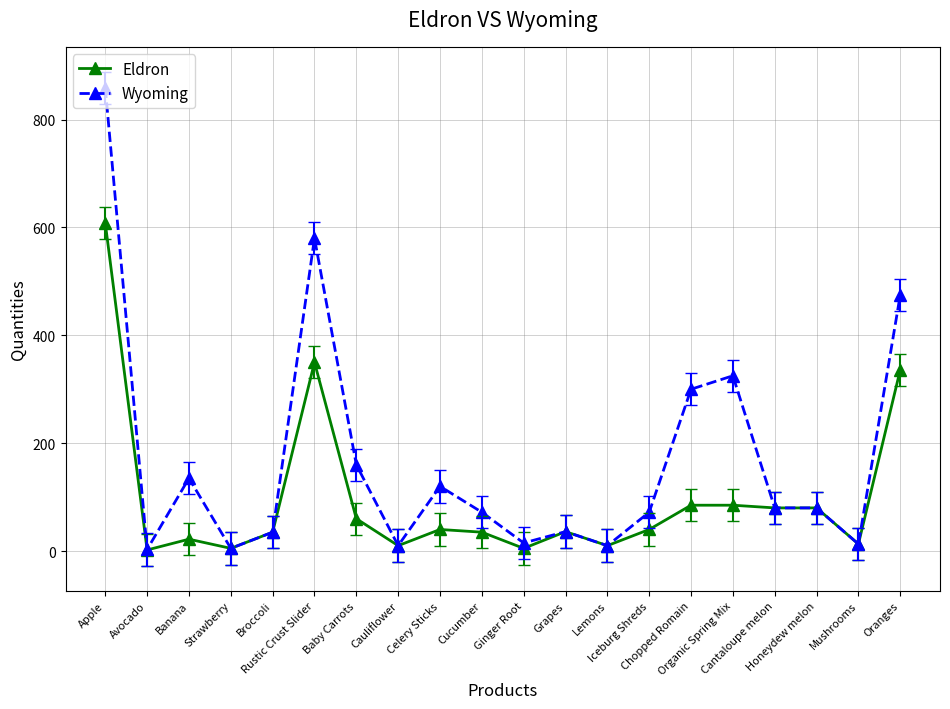

At which label does Eldron reach its peak?

Apple